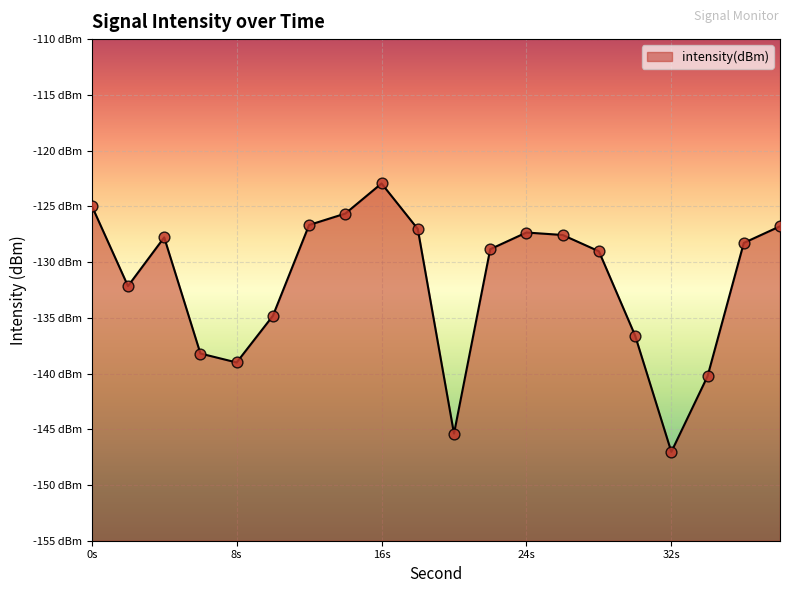

Between 10 and 36, which is larger?

36